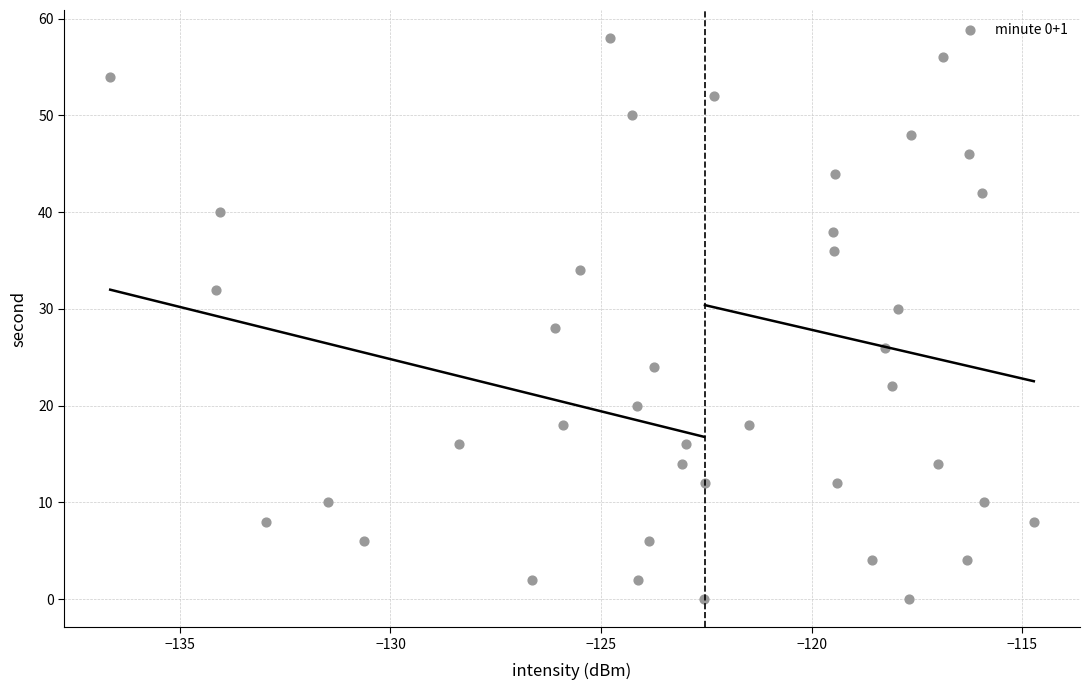

What is the range of Y values (max minus min)?

58